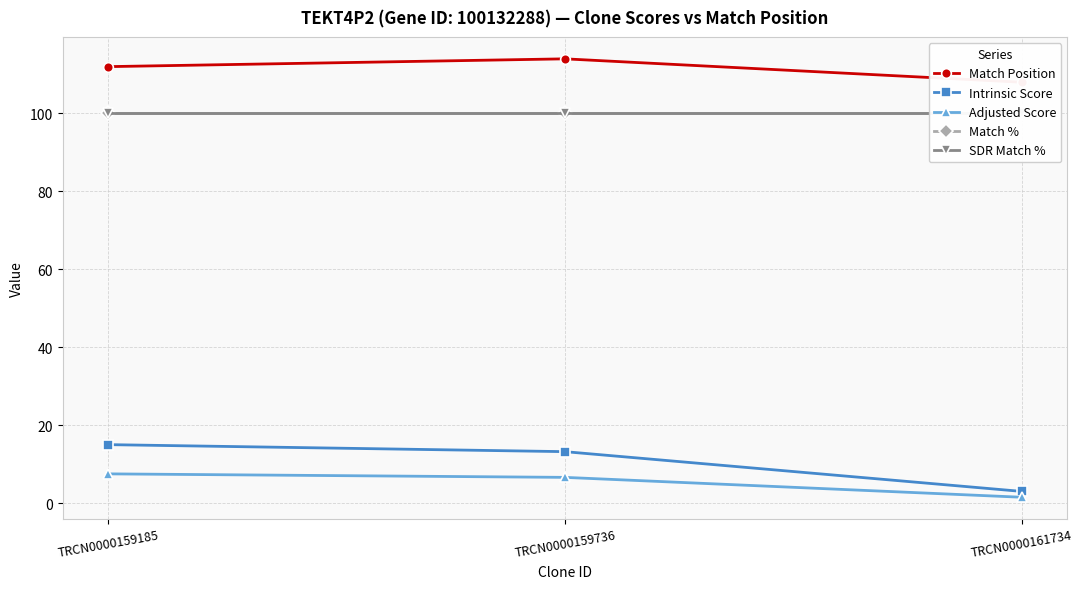

At which label does SDR Match % reach its minimum?

TRCN0000159185